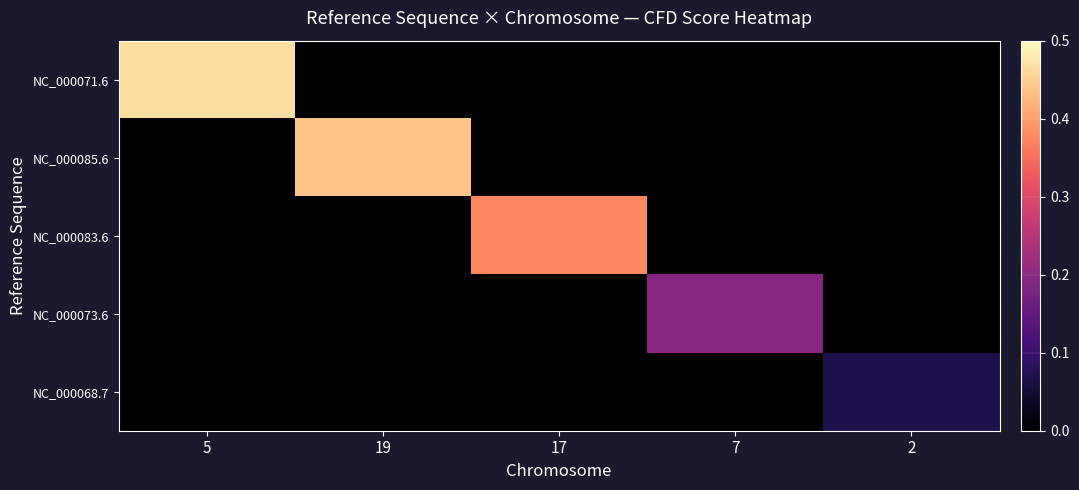

Reading left to right, what are all the values shown in this chart?

NC_000071.6: 5=0.5	19=0.0	17=0.0	7=0.0	2=0.0
NC_000085.6: 5=0.0	19=0.4	17=0.0	7=0.0	2=0.0
NC_000083.6: 5=0.0	19=0.0	17=0.4	7=0.0	2=0.0
NC_000073.6: 5=0.0	19=0.0	17=0.0	7=0.2	2=0.0
NC_000068.7: 5=0.0	19=0.0	17=0.0	7=0.0	2=0.1